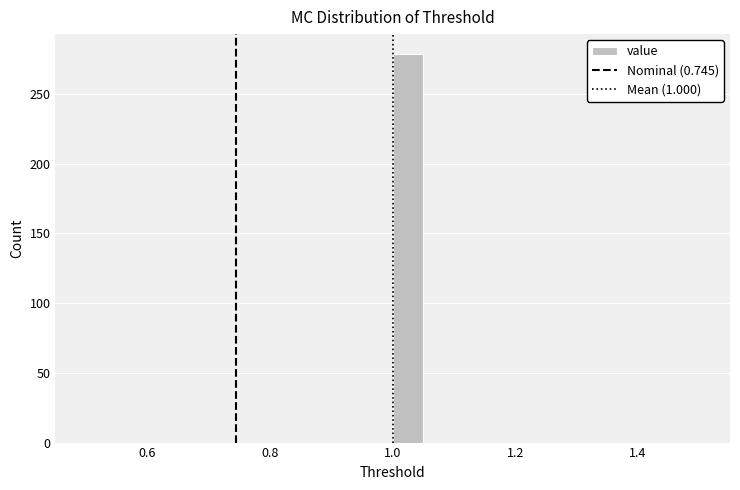

Read against the x-axis, roughly where is the centre of the tallest bar?

1.02